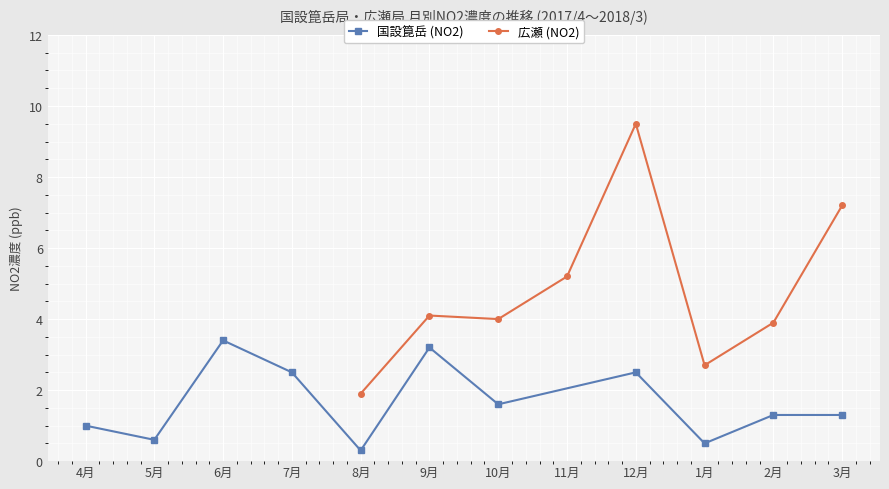

What is the difference between the maximum and minimum values in the 国設箟岳 (NO2) series?

3.1